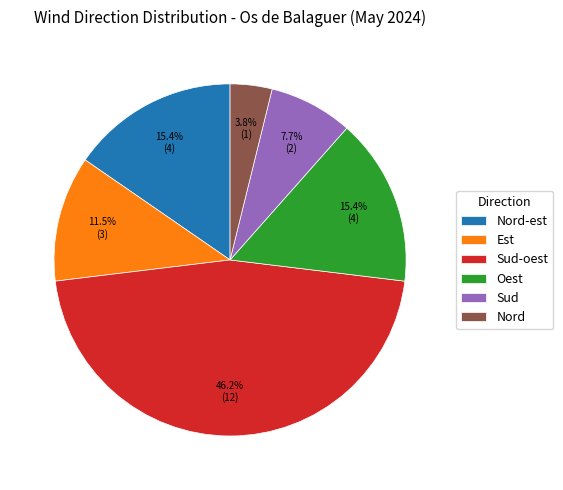

Does any single category account for the majority?

No